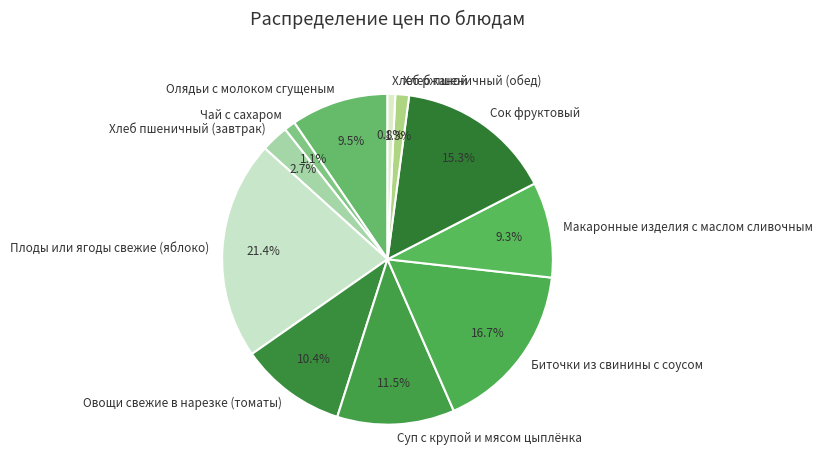

What is the largest slice in the pie chart?

Плоды или ягоды свежие (яблоко)